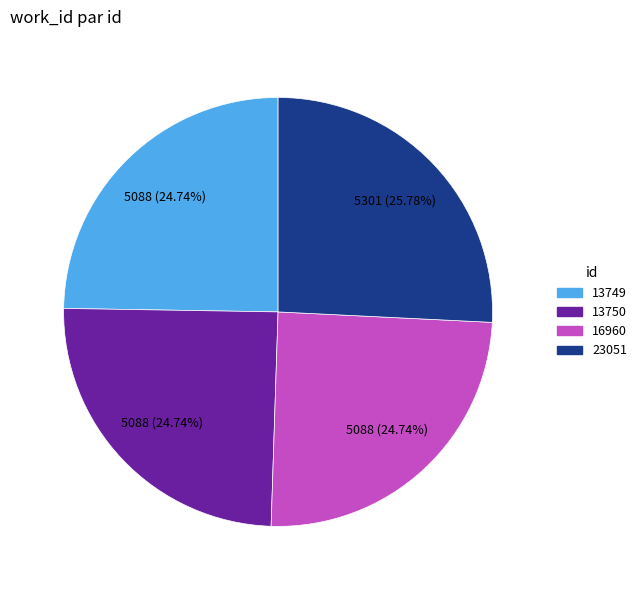

Count the number of slices in the pie.

4